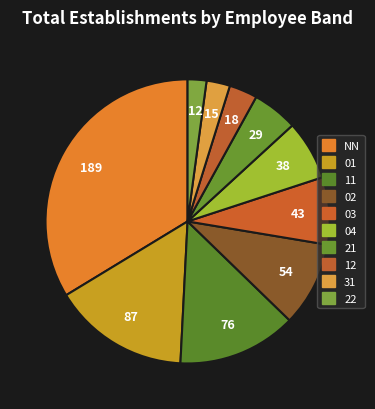

How many segments does this pie chart have?

10